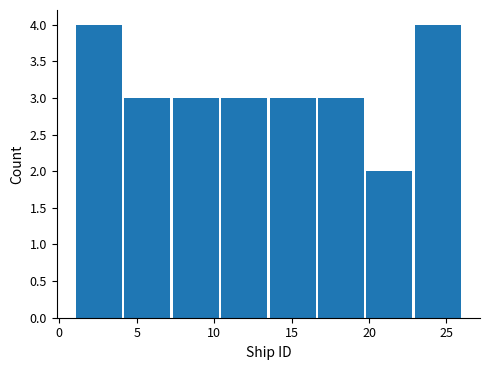

Reading left to right, list every bar in this chart as the range it spans on the x-axis followed by its height. Neither the bar edges nor the heights are printed on the chart, so give them approximately, as read against the axes.

1.0 to 4.0: 4
4.0 to 7.5: 3
7.5 to 10.5: 3
10.5 to 13.5: 3
13.5 to 16.5: 3
16.5 to 20.0: 3
20.0 to 23.0: 2
23.0 to 26.0: 4